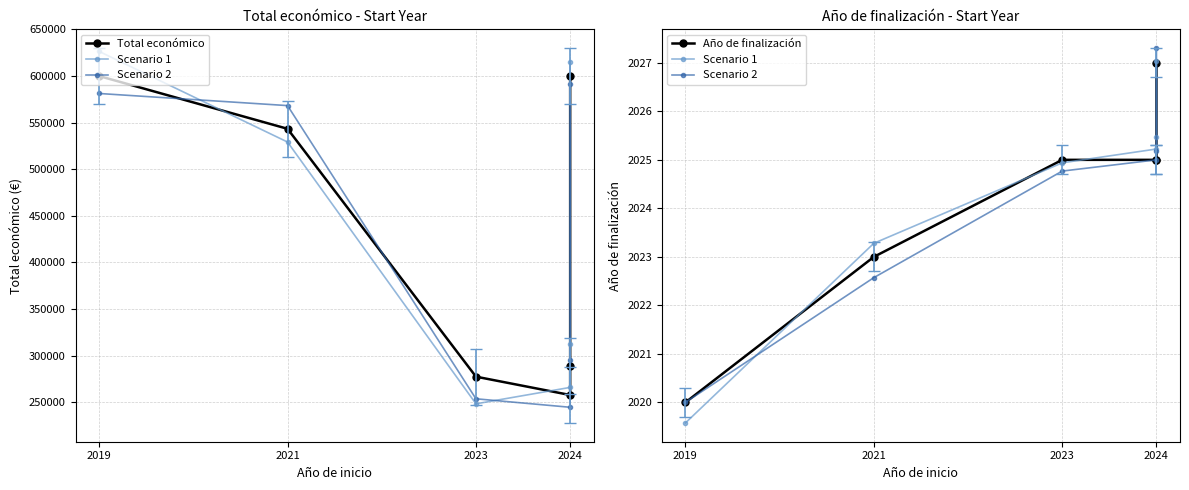

What is the average value of the Año de finalización series?

2024.2